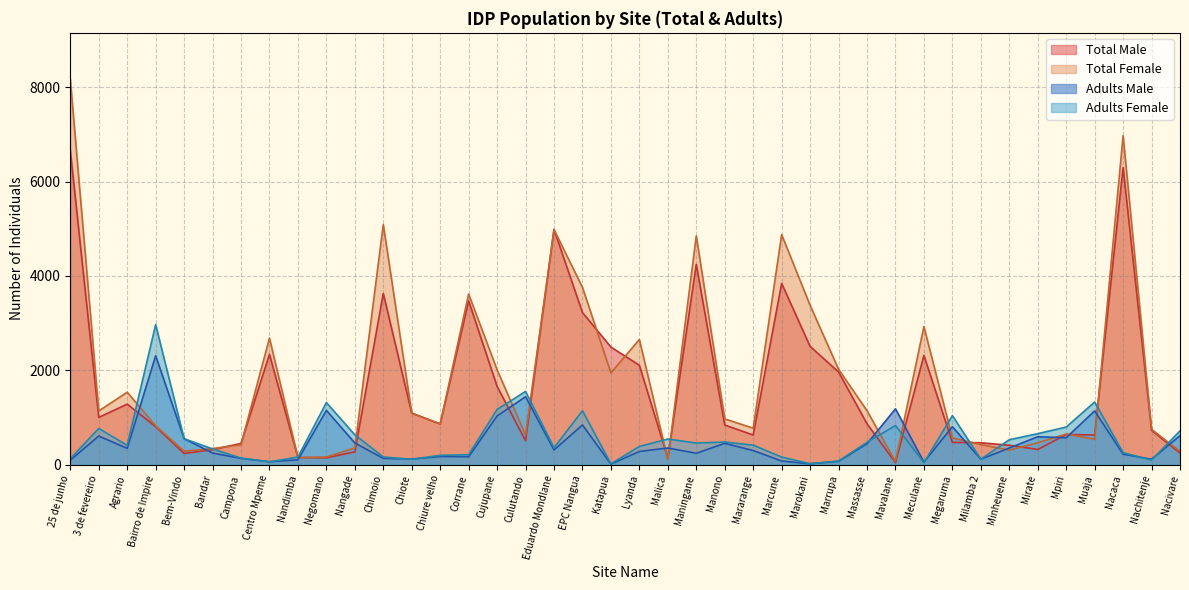

Is it true that Adults Male equals 645 at Manono?

False